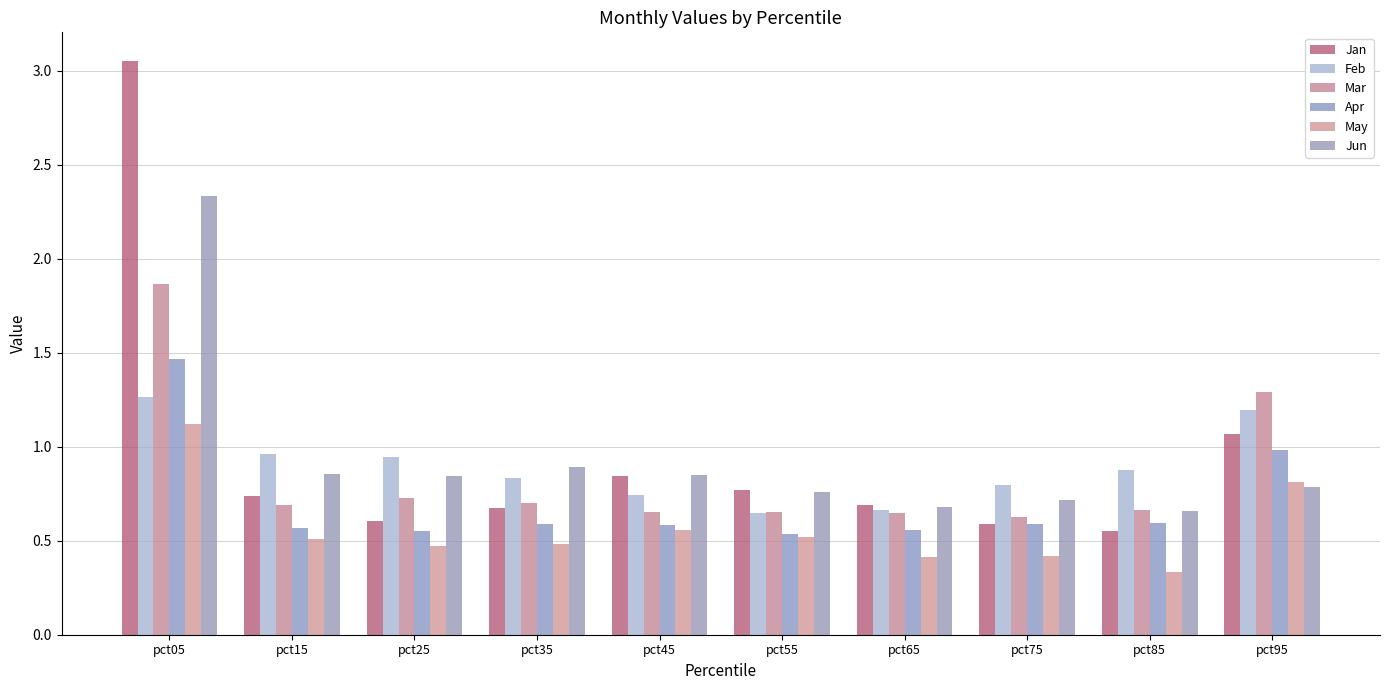

At which category is the sum across all series the highest?

pct05